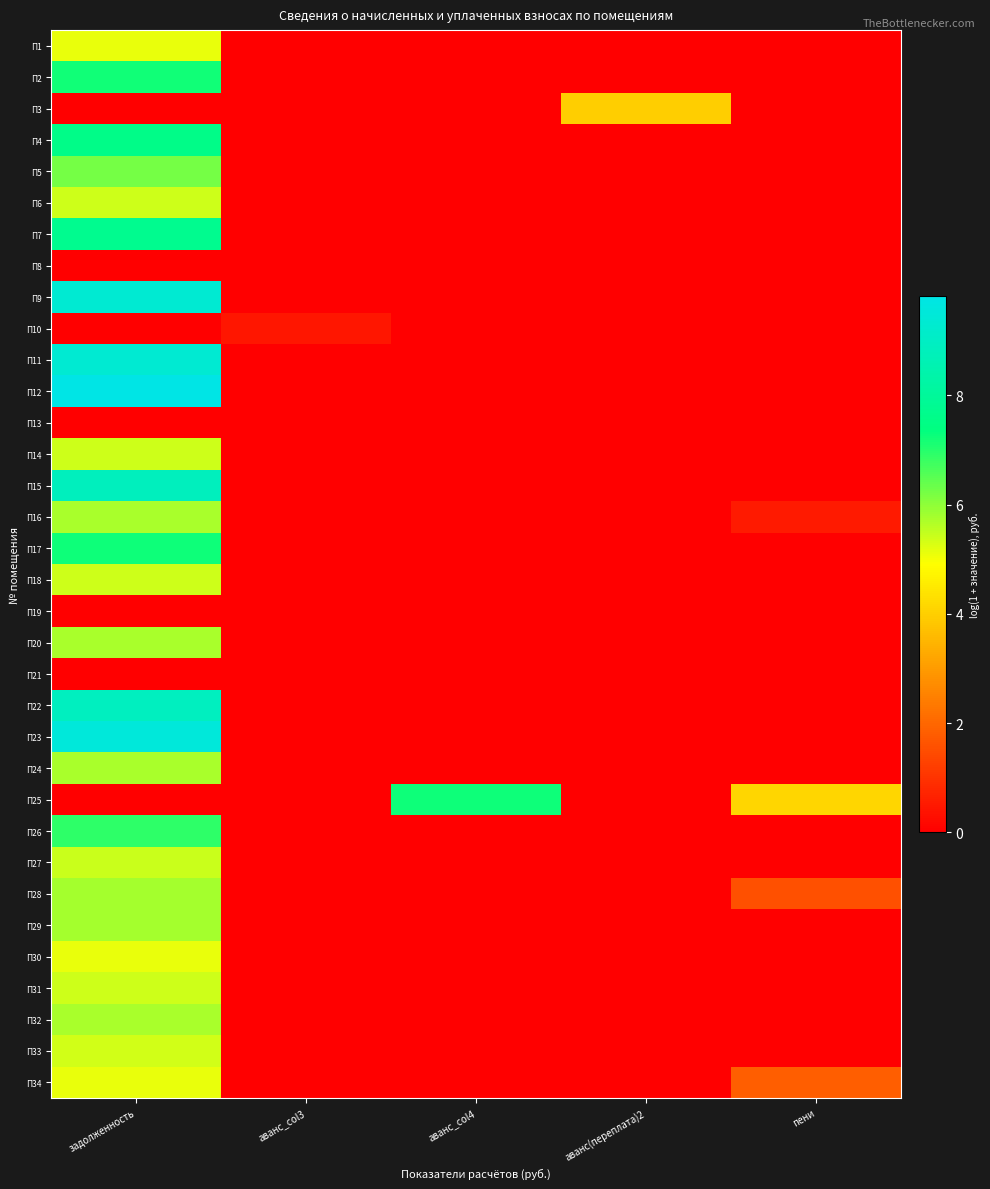

Reading left to right, what are all the values shown in this chart?

П1: задолженность=5.1	аванс_col3=0.0	аванс_col4=0.0	аванс(переплата)2=0.0	пени=0.0
П2: задолженность=7.2	аванс_col3=0.0	аванс_col4=0.0	аванс(переплата)2=0.0	пени=0.0
П3: задолженность=0.0	аванс_col3=0.0	аванс_col4=0.0	аванс(переплата)2=4.0	пени=0.0
П4: задолженность=7.6	аванс_col3=0.0	аванс_col4=0.0	аванс(переплата)2=0.0	пени=0.0
П5: задолженность=6.2	аванс_col3=0.0	аванс_col4=0.0	аванс(переплата)2=0.0	пени=0.0
П6: задолженность=5.4	аванс_col3=0.0	аванс_col4=0.0	аванс(переплата)2=0.0	пени=0.0
П7: задолженность=7.7	аванс_col3=0.0	аванс_col4=0.0	аванс(переплата)2=0.0	пени=0.0
П8: задолженность=0.0	аванс_col3=0.0	аванс_col4=0.0	аванс(переплата)2=0.0	пени=0.0
П9: задолженность=9.3	аванс_col3=0.0	аванс_col4=0.0	аванс(переплата)2=0.0	пени=0.0
П10: задолженность=0.0	аванс_col3=0.5	аванс_col4=0.0	аванс(переплата)2=0.0	пени=0.0
П11: задолженность=9.4	аванс_col3=0.0	аванс_col4=0.0	аванс(переплата)2=0.0	пени=0.0
П12: задолженность=9.8	аванс_col3=0.0	аванс_col4=0.0	аванс(переплата)2=0.0	пени=0.0
П13: задолженность=0.0	аванс_col3=0.0	аванс_col4=0.0	аванс(переплата)2=0.0	пени=0.0
П14: задолженность=5.4	аванс_col3=0.0	аванс_col4=0.0	аванс(переплата)2=0.0	пени=0.0
П15: задолженность=8.8	аванс_col3=0.0	аванс_col4=0.0	аванс(переплата)2=0.0	пени=0.0
П16: задолженность=5.8	аванс_col3=0.0	аванс_col4=0.0	аванс(переплата)2=0.0	пени=0.5
П17: задолженность=7.2	аванс_col3=0.0	аванс_col4=0.0	аванс(переплата)2=0.0	пени=0.0
П18: задолженность=5.4	аванс_col3=0.0	аванс_col4=0.0	аванс(переплата)2=0.0	пени=0.0
П19: задолженность=0.0	аванс_col3=0.0	аванс_col4=0.0	аванс(переплата)2=0.0	пени=0.0
П20: задолженность=5.8	аванс_col3=0.0	аванс_col4=0.0	аванс(переплата)2=0.0	пени=0.0
П21: задолженность=0.0	аванс_col3=0.0	аванс_col4=0.0	аванс(переплата)2=0.0	пени=0.0
П22: задолженность=8.9	аванс_col3=0.0	аванс_col4=0.0	аванс(переплата)2=0.0	пени=0.0
П23: задолженность=9.5	аванс_col3=0.0	аванс_col4=0.0	аванс(переплата)2=0.0	пени=0.0
П24: задолженность=5.8	аванс_col3=0.0	аванс_col4=0.0	аванс(переплата)2=0.0	пени=0.0
П25: задолженность=0.0	аванс_col3=0.0	аванс_col4=7.2	аванс(переплата)2=0.0	пени=4.1
П26: задолженность=6.9	аванс_col3=0.0	аванс_col4=0.0	аванс(переплата)2=0.0	пени=0.0
П27: задолженность=5.4	аванс_col3=0.0	аванс_col4=0.0	аванс(переплата)2=0.0	пени=0.0
П28: задолженность=5.8	аванс_col3=0.0	аванс_col4=0.0	аванс(переплата)2=0.0	пени=1.6
П29: задолженность=5.8	аванс_col3=0.0	аванс_col4=0.0	аванс(переплата)2=0.0	пени=0.0
П30: задолженность=5.1	аванс_col3=0.0	аванс_col4=0.0	аванс(переплата)2=0.0	пени=0.0
П31: задолженность=5.4	аванс_col3=0.0	аванс_col4=0.0	аванс(переплата)2=0.0	пени=0.0
П32: задолженность=5.7	аванс_col3=0.0	аванс_col4=0.0	аванс(переплата)2=0.0	пени=0.0
П33: задолженность=5.3	аванс_col3=0.0	аванс_col4=0.0	аванс(переплата)2=0.0	пени=0.0
П34: задолженность=5.1	аванс_col3=0.0	аванс_col4=0.0	аванс(переплата)2=0.0	пени=1.8